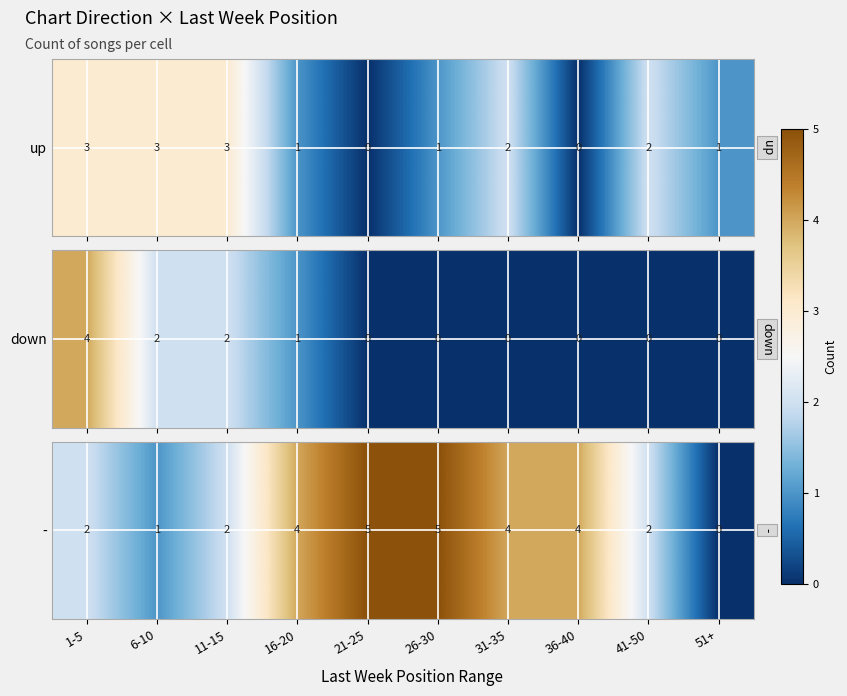

What is the change in value from 36-40 to 41-50?

-2